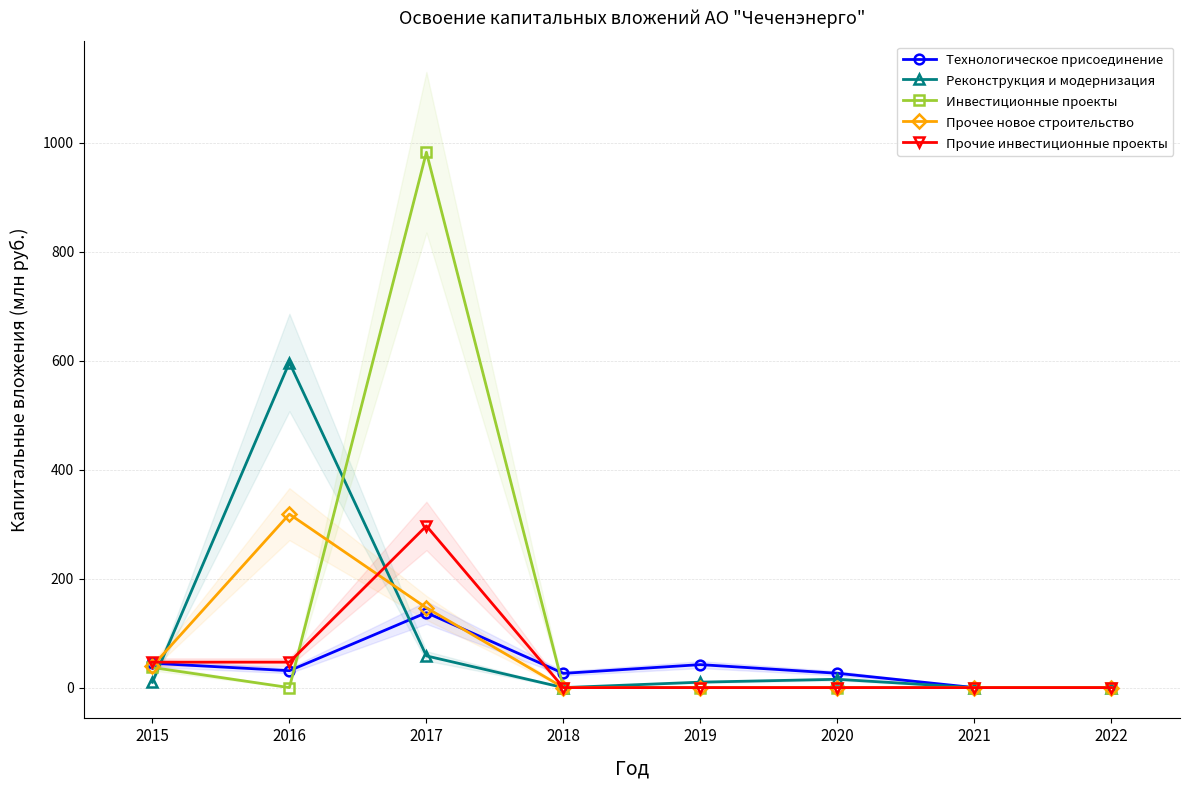

Is this an area chart (filled region under the line)?

No